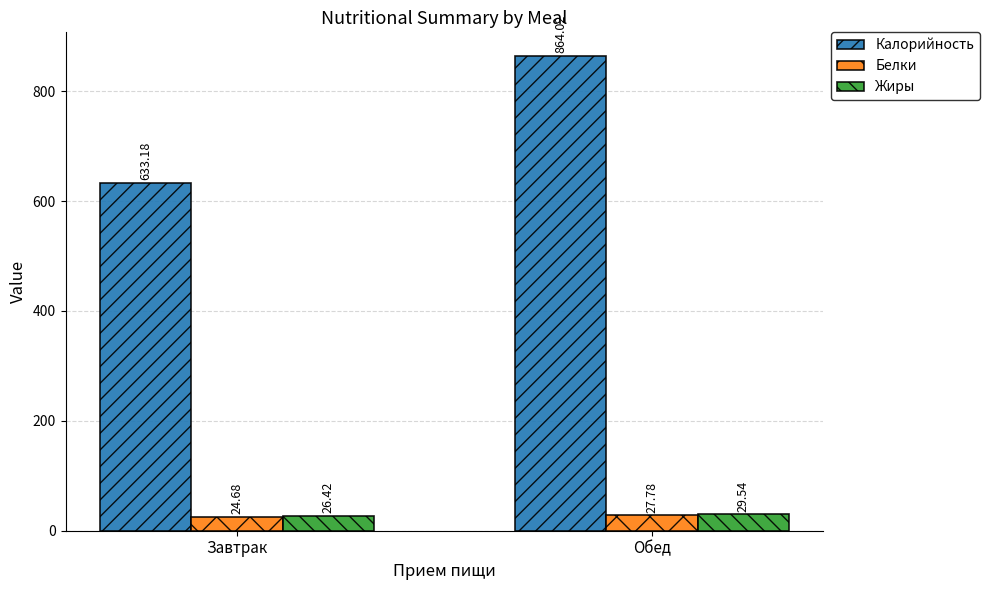

Does the chart contain stacked bars?

No